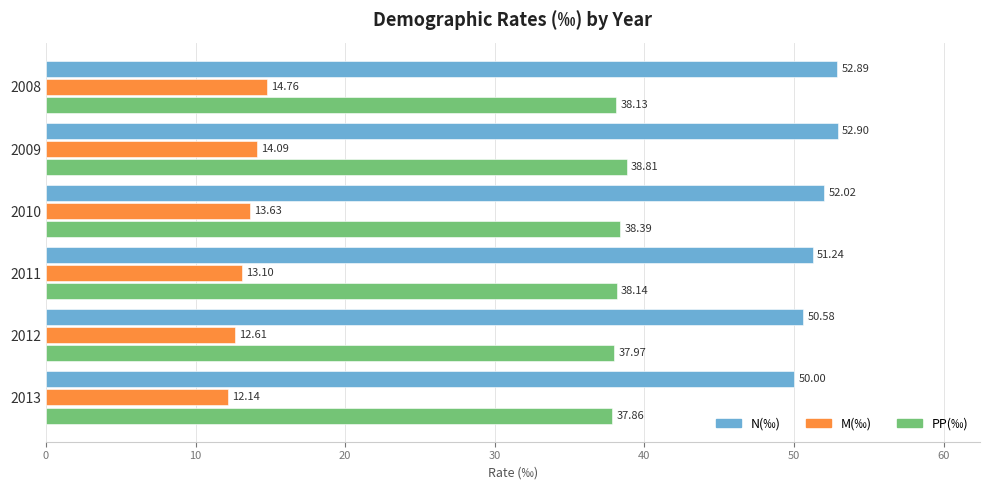

What is the average value of the N(‰) series?

51.6